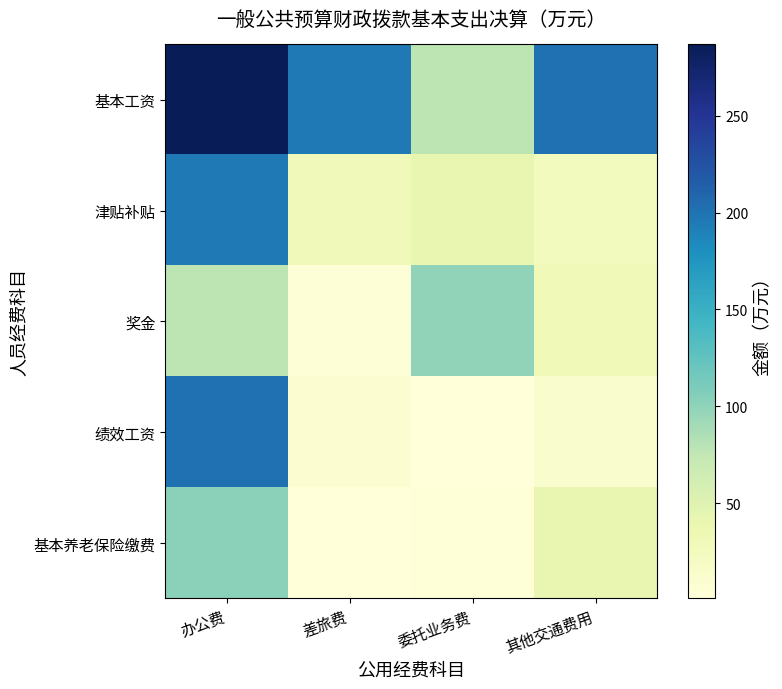

Reading left to right, what are all the values shown in this chart?

基本工资: 办公费=286.9	差旅费=195.5	委托业务费=76.8	其他交通费用=201.5
津贴补贴: 办公费=195.5	差旅费=27.9	委托业务费=41.4	其他交通费用=25.9
奖金: 办公费=76.8	差旅费=3.0	委托业务费=99.3	其他交通费用=30.3
绩效工资: 办公费=201.5	差旅费=7.8	委托业务费=1.8	其他交通费用=11.4
基本养老保险缴费: 办公费=101.8	差旅费=0.8	委托业务费=2.5	其他交通费用=40.3